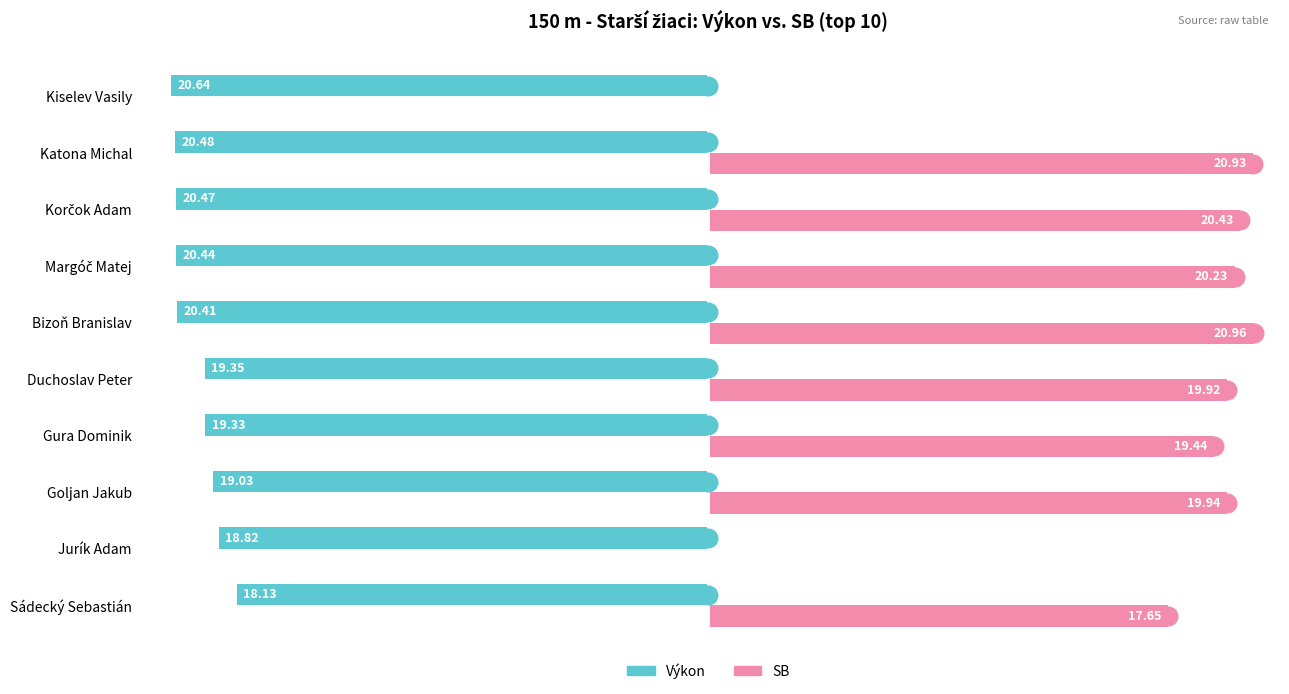

At which category is the sum across all series the highest?

Goljan Jakub